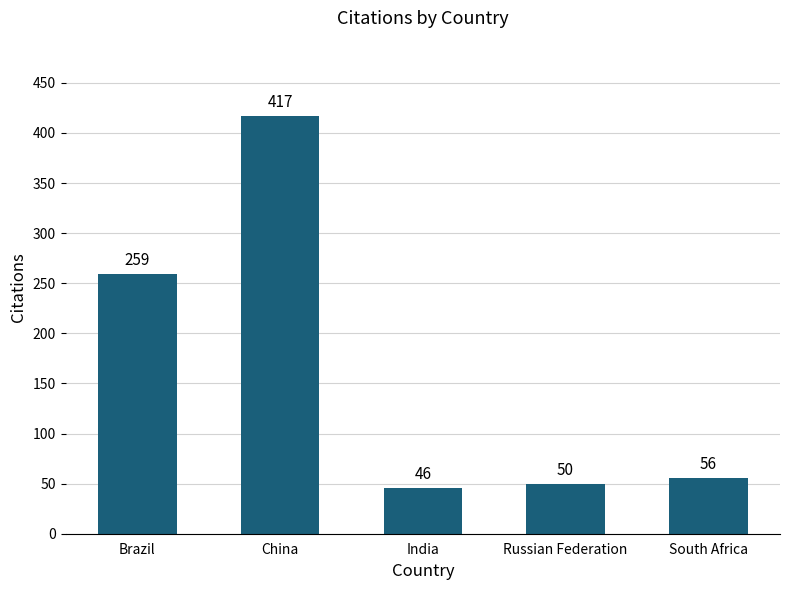

Rank the categories by value from highest to lowest.

China, Brazil, South Africa, Russian Federation, India